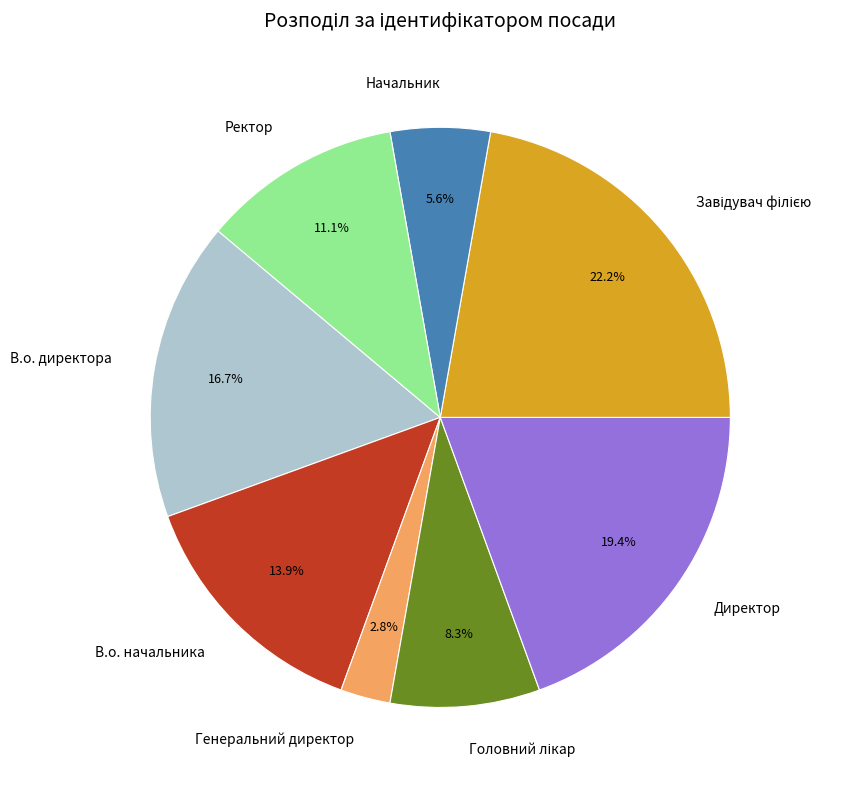

Does Генеральний директор account for over 50% of the chart?

No